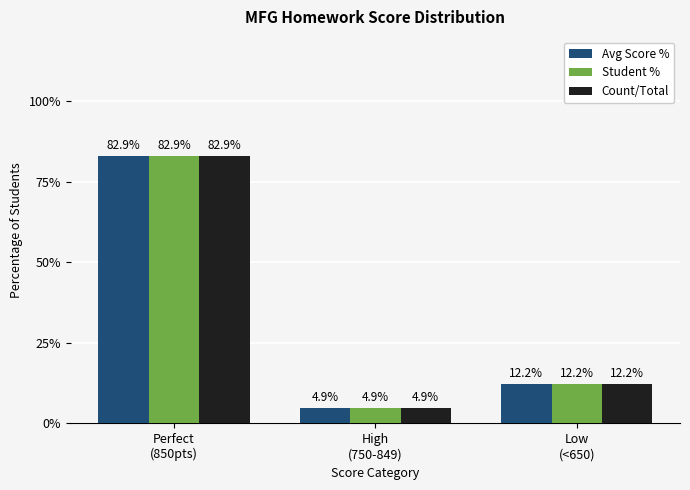

The Student % series shows 82.9 at Perfect
(850pts). True or false?

True